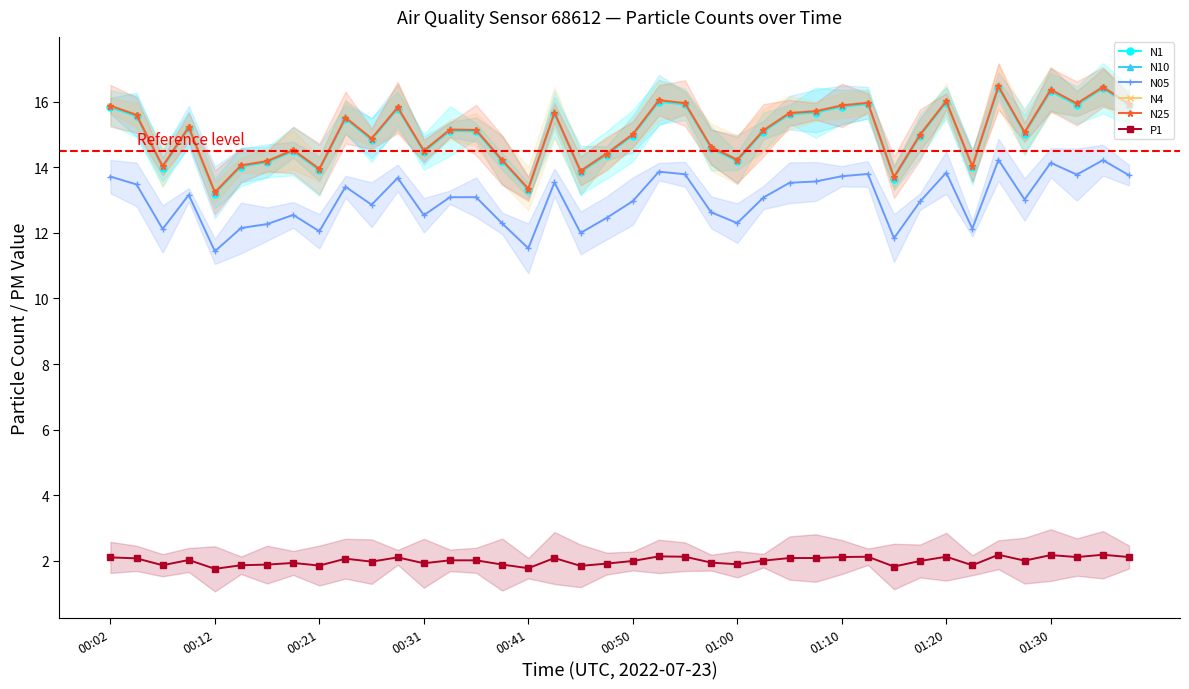

At which category is the sum across all series the highest?

34